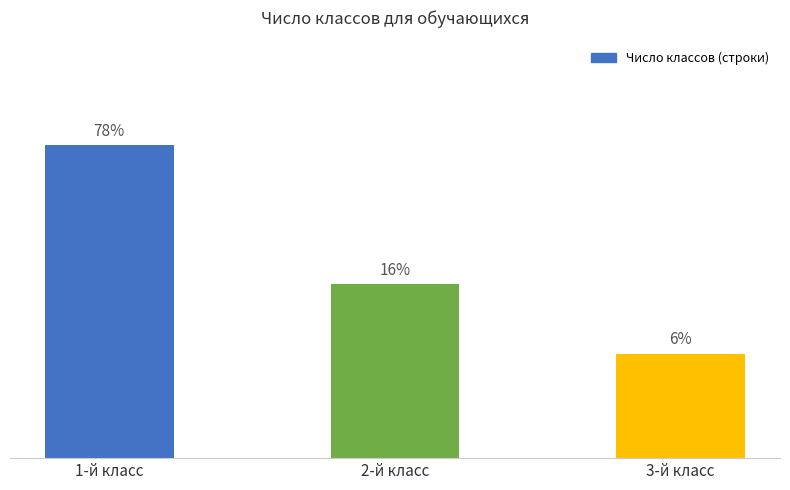

Are the bars horizontal?

No